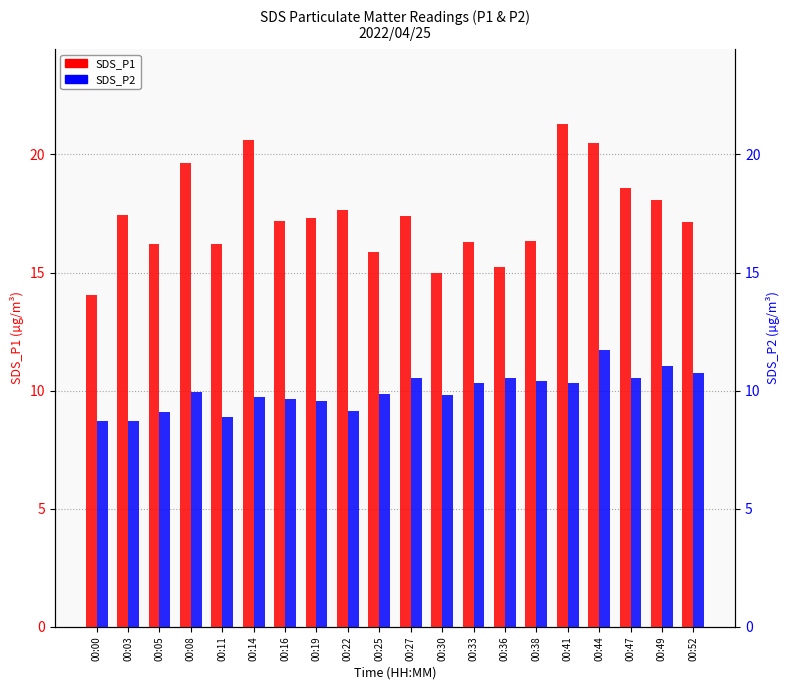

Where does the SDS_P2 series first go above 9?

00:05